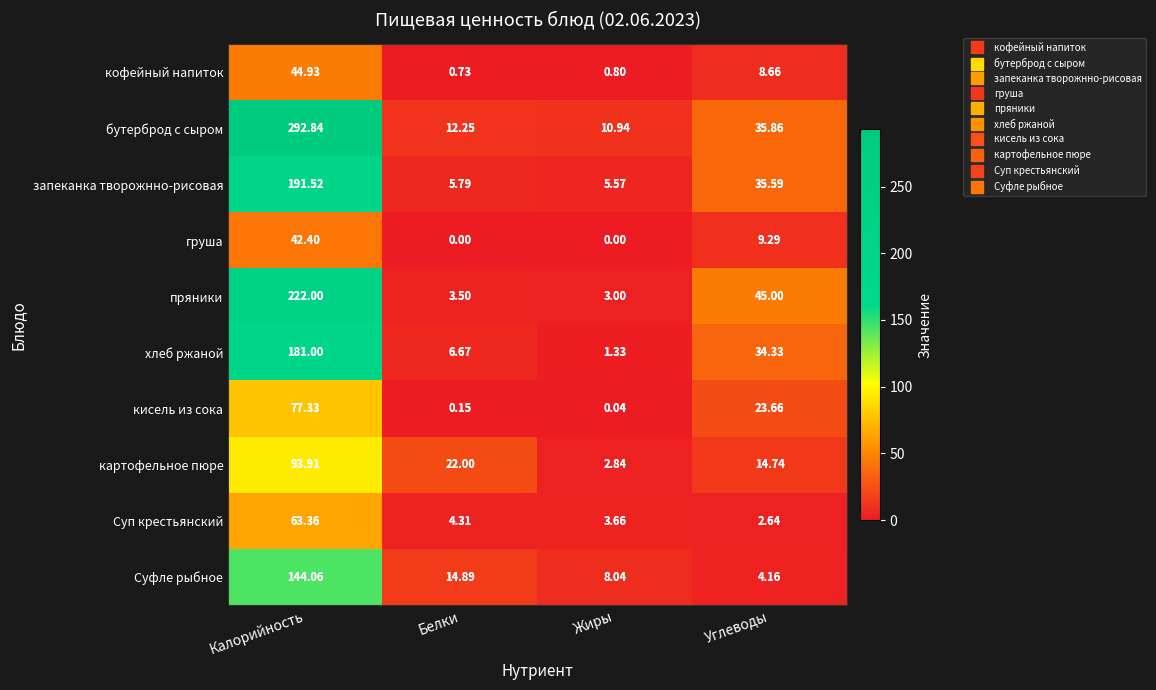

Between Калорийность and Белки, which series saw the biggest shift?

бутерброд с сыром